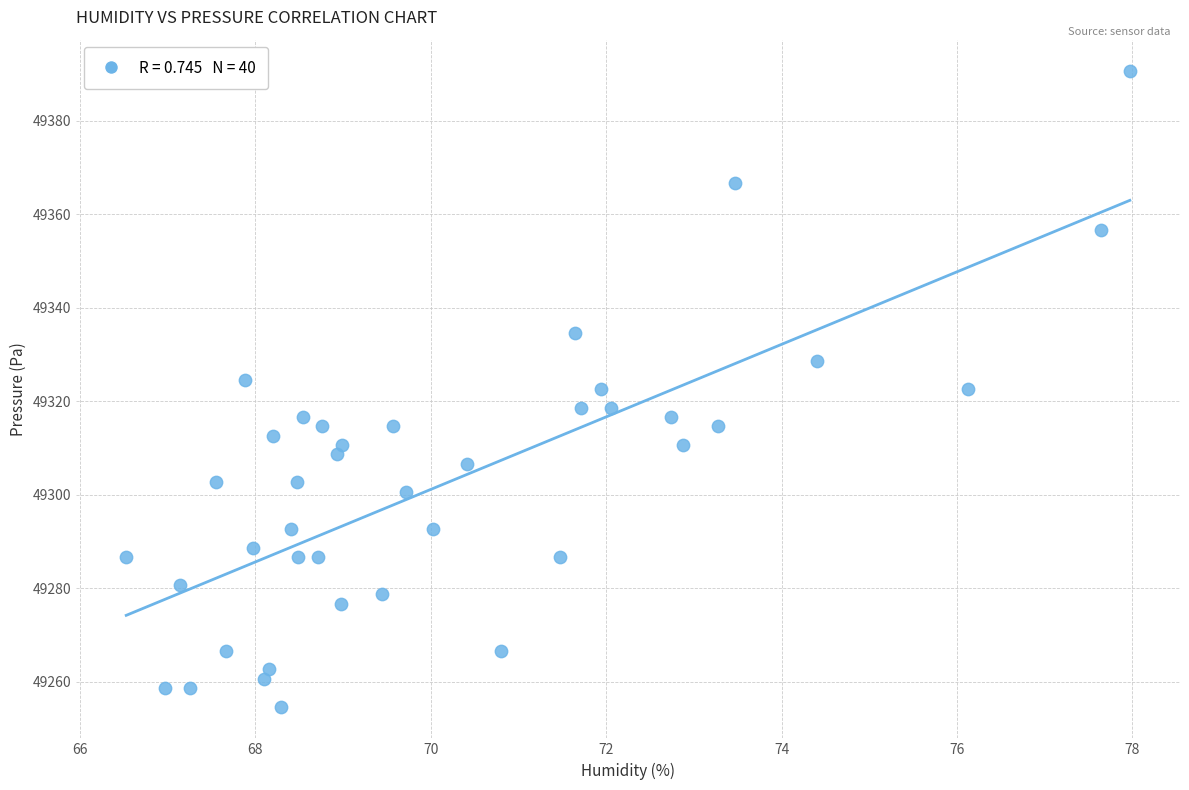

What is the range of X values (max minus min)?

11.4